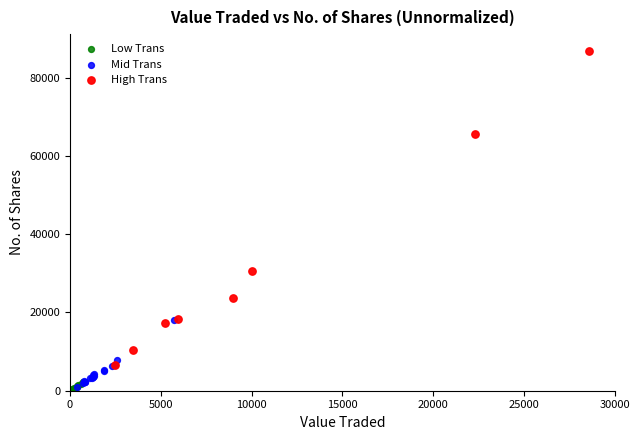

What are all the series names shown in the legend?

Low Trans, Mid Trans, High Trans